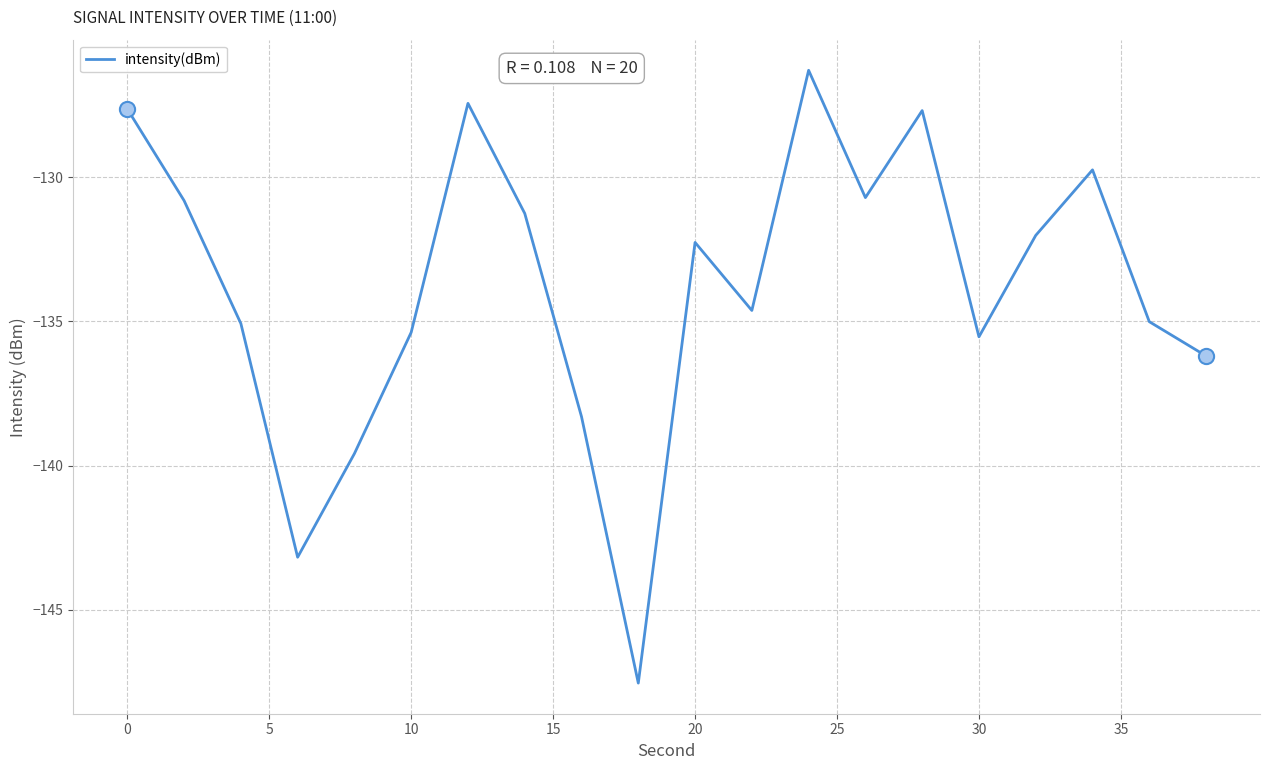

What is the smallest value displayed?

-147.5